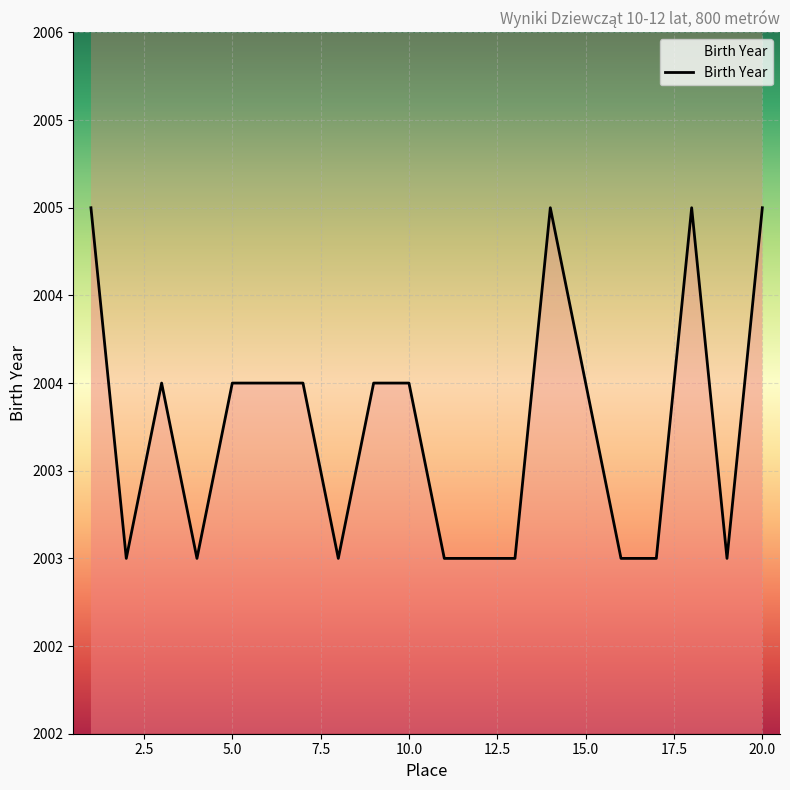

Between 16 and 13, which is larger?

16